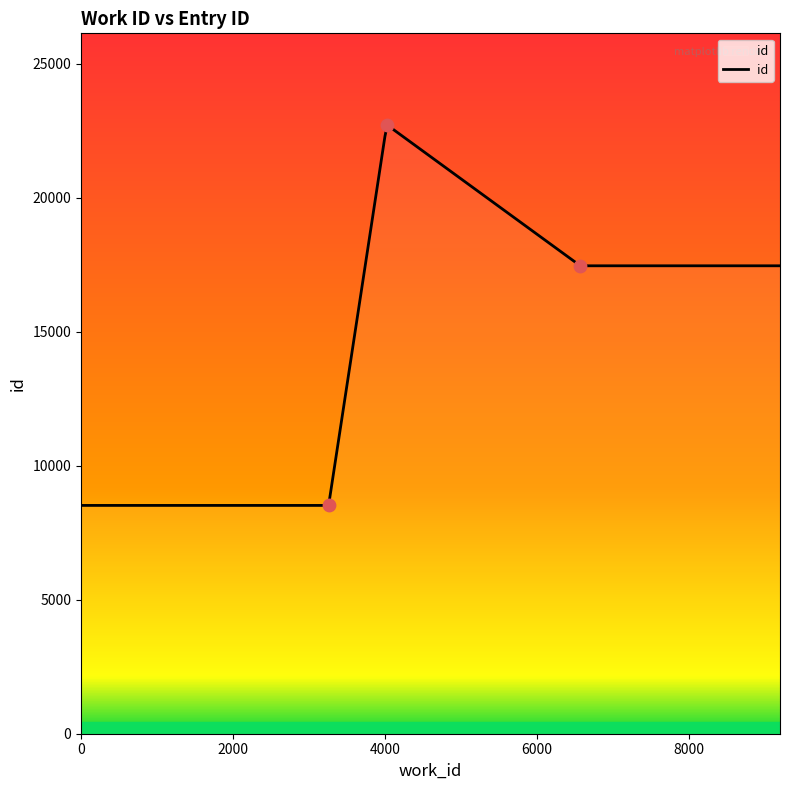

Approximately how many times larger is the value at 4024 compared to 6572?

1.3